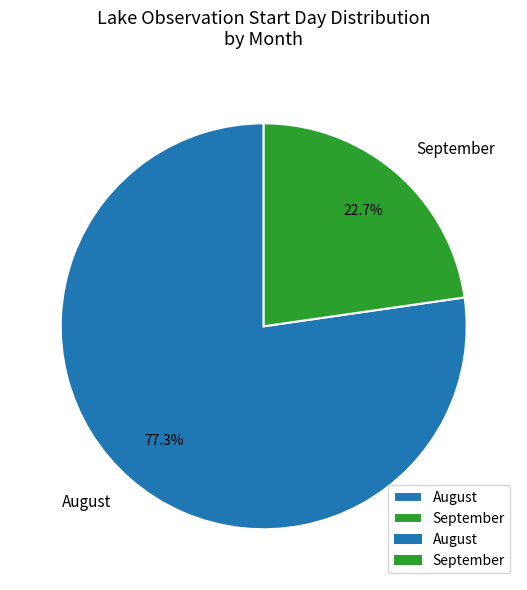

Which has a higher value, August or September?

August